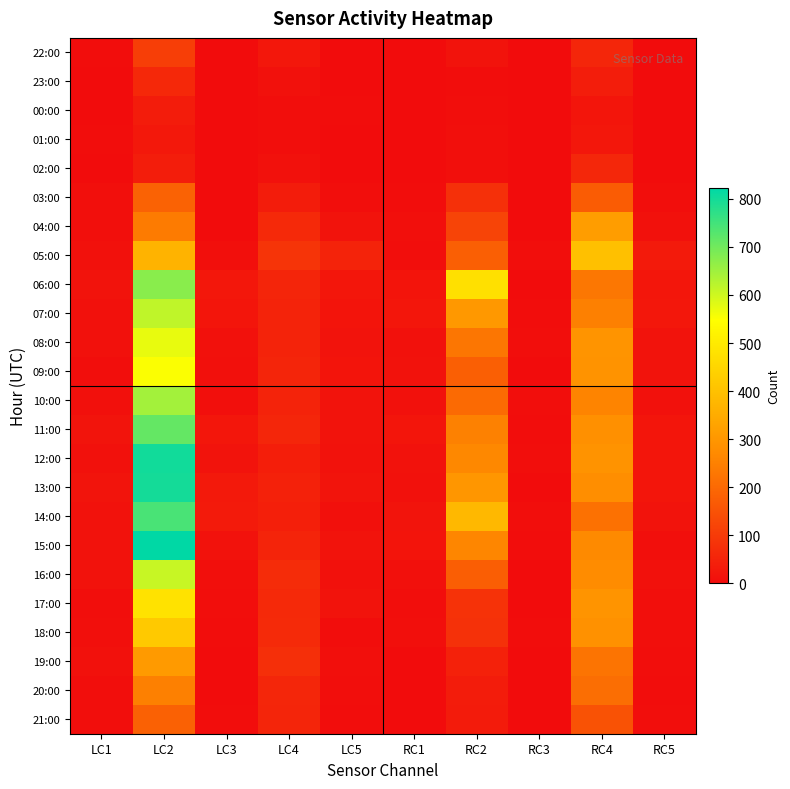

Which label corresponds to the smallest value in the chart?

LC3